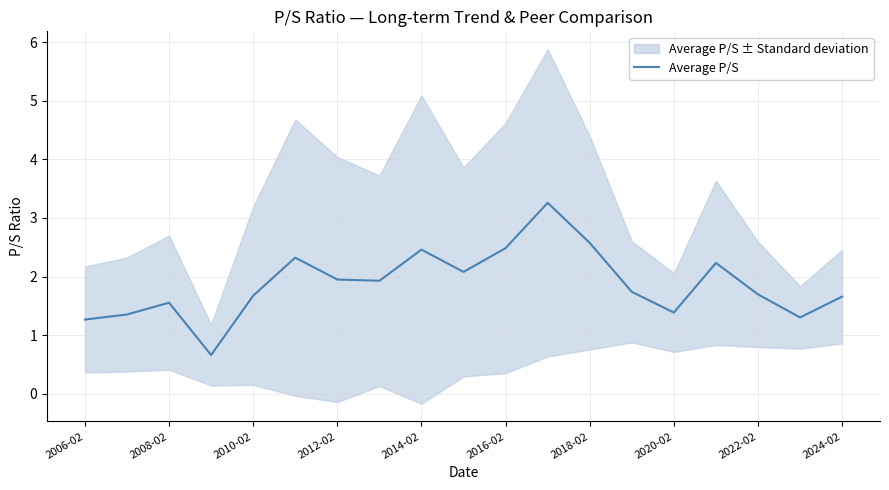

Is this an area chart (filled region under the line)?

No